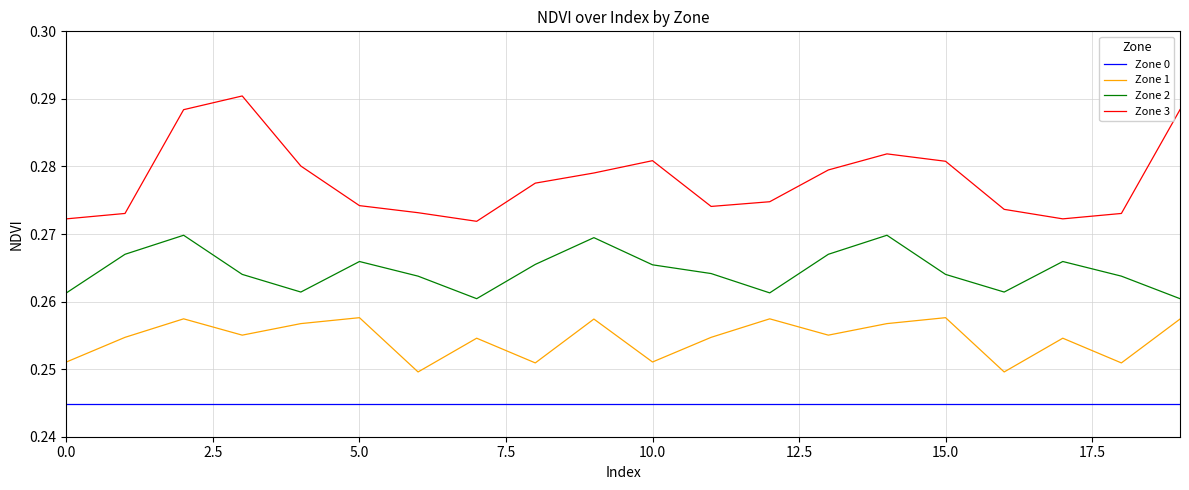

List the series in order of their peak value, lowest first.

Zone 0, Zone 1, Zone 2, Zone 3